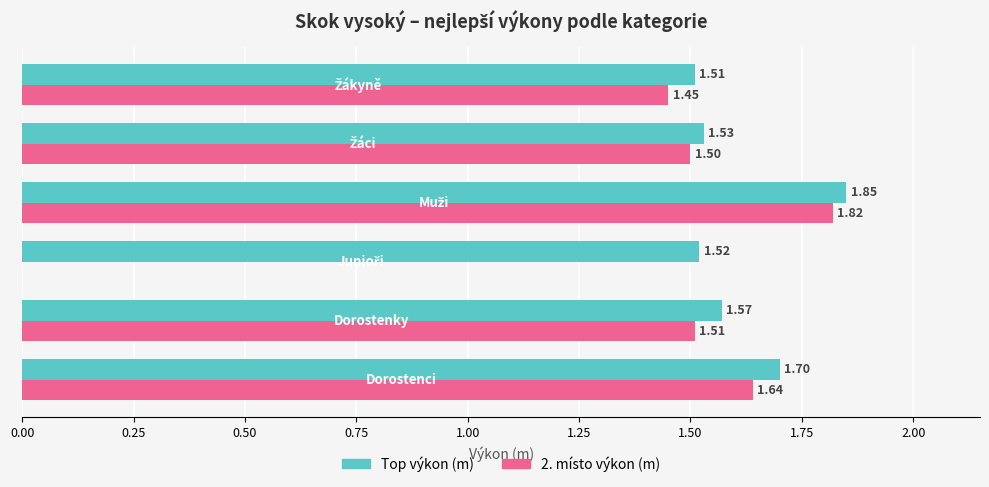

What is the sum of all Top výkon (m) values?

9.7